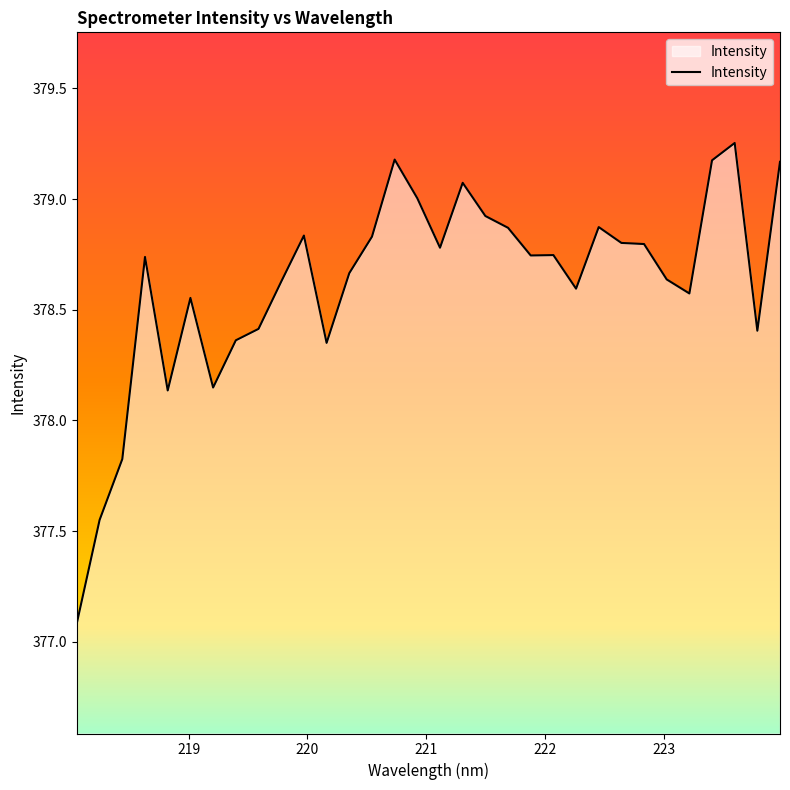

What is the smallest value displayed?

377.1